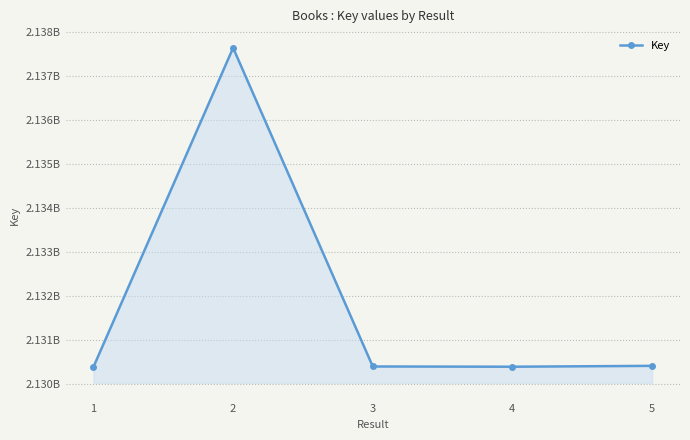

Does the chart have visible grid lines?

Yes